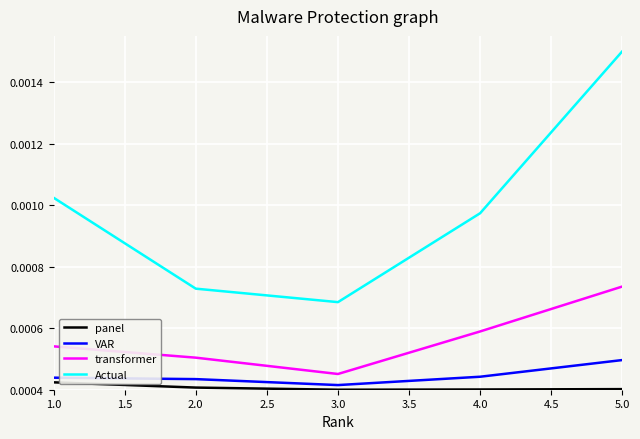

How many distinct data groups are displayed?

4